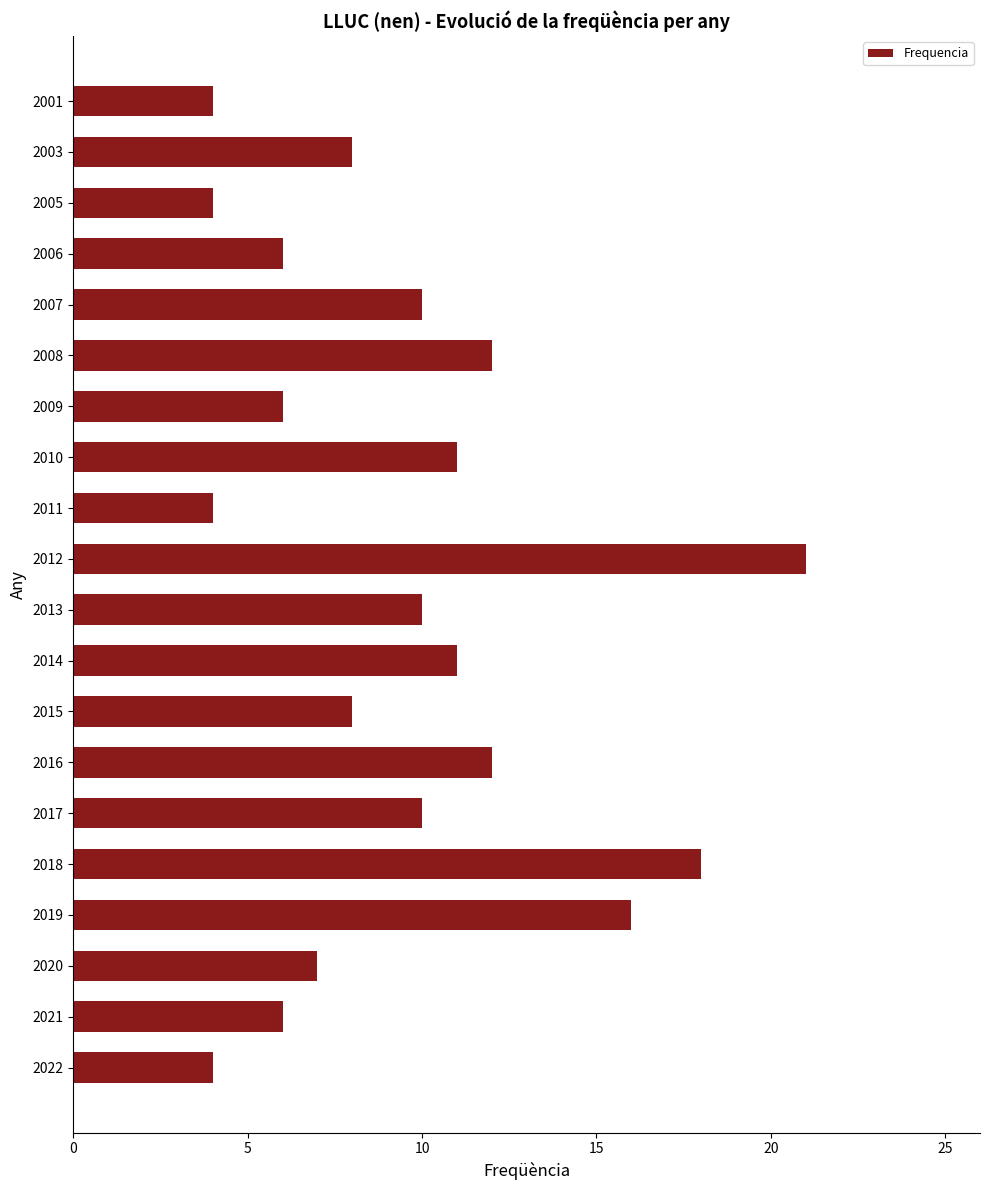

How many data points are less than 10?

10